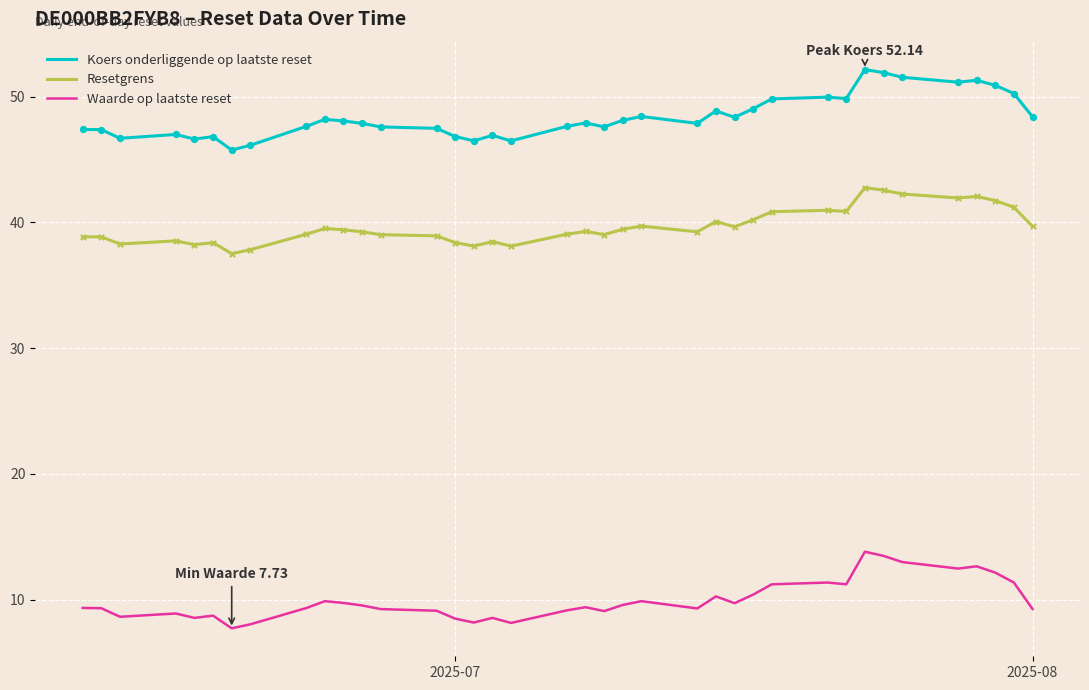

Which series has the largest total across all categories?

Koers onderliggende op laatste reset